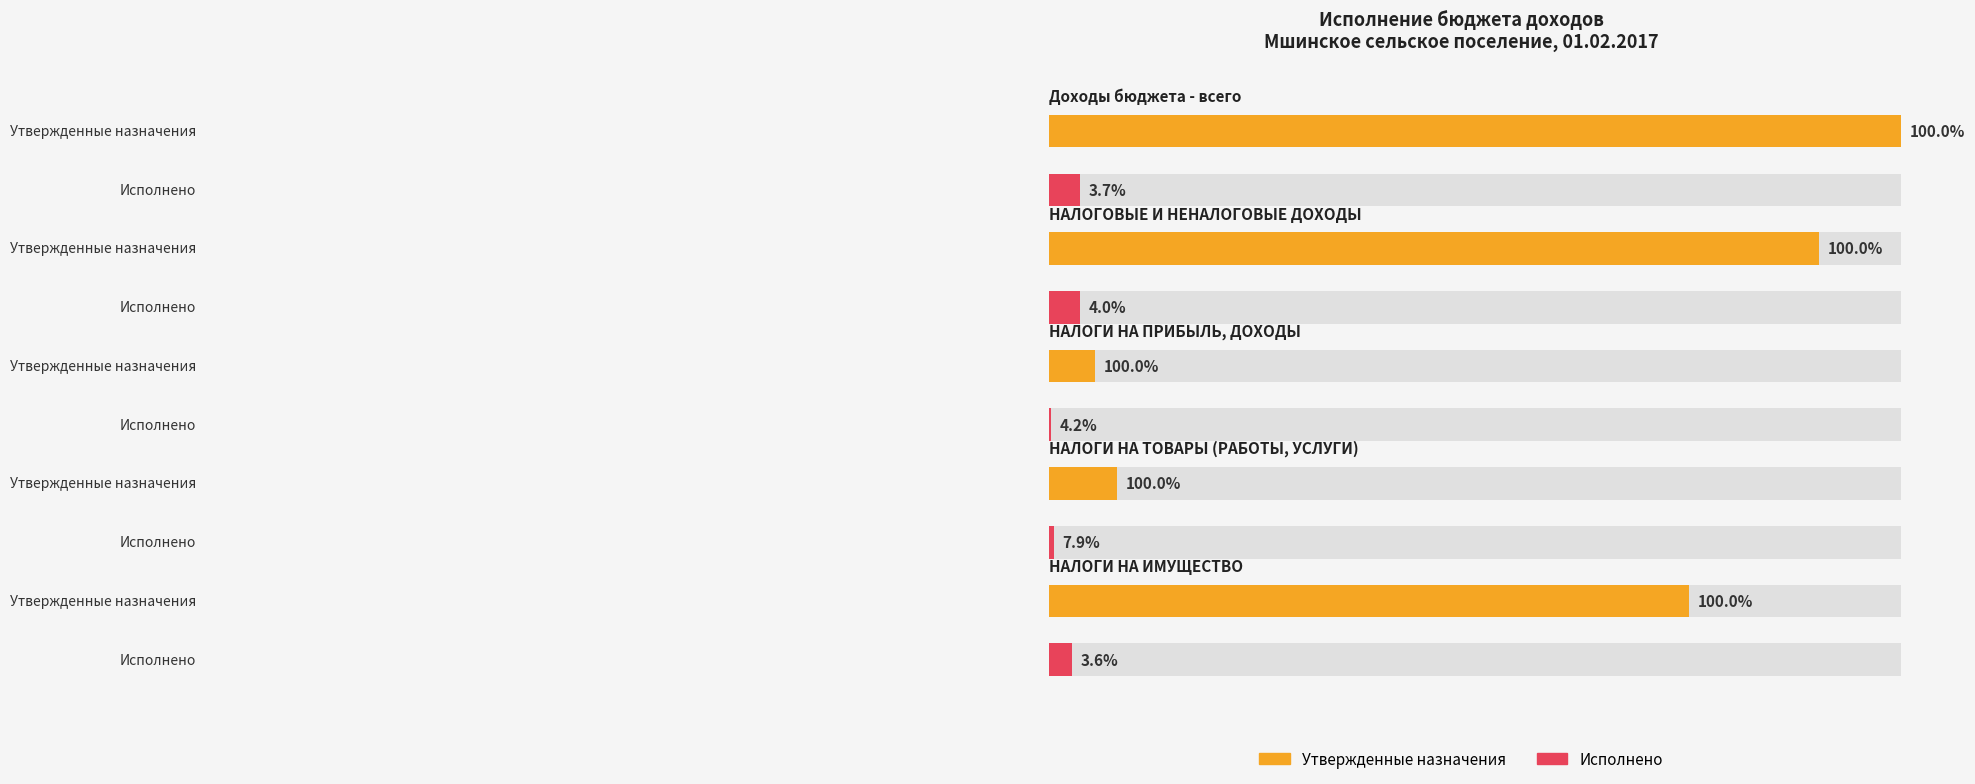

What is the label of the 1st bar from the right?

НАЛОГИ НА ИМУЩЕСТВО